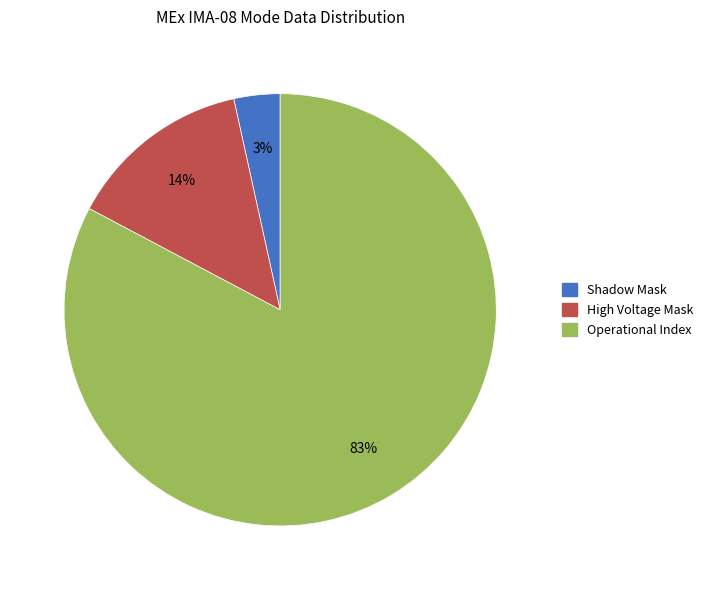

To the nearest percent, what is the average slice percentage?

33%